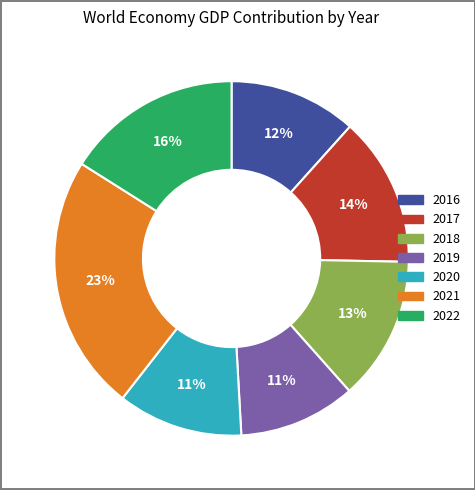

Combined, do 2016 and 2021 account for over 50%?

No